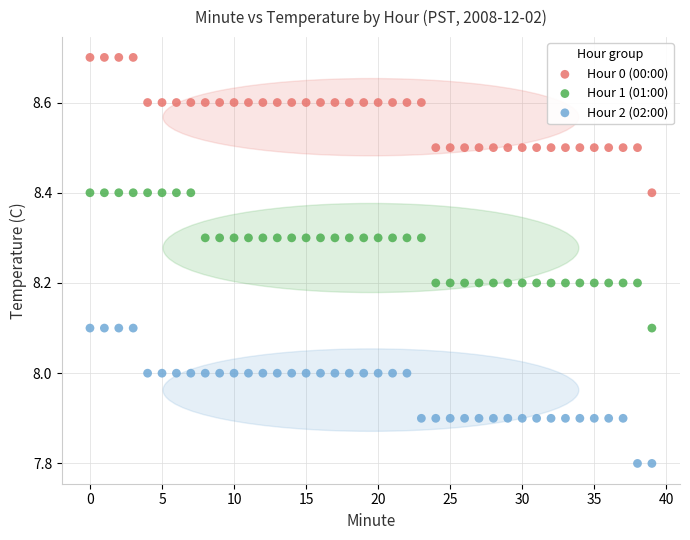

Which series reaches the minimum Y coordinate?

Hour 2 (02:00)